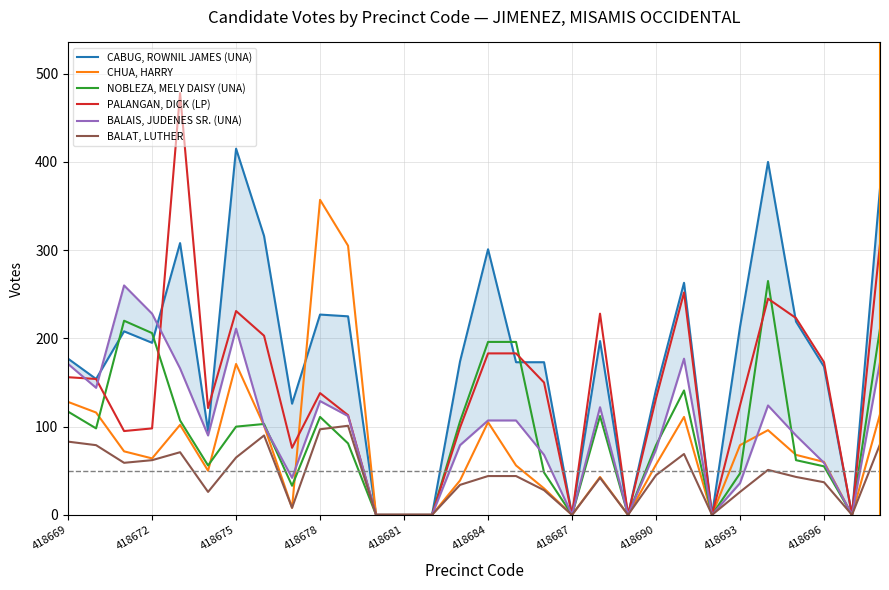

The value of NOBLEZA, MELY DAISY (UNA) at 418669 is 45. True or false?

False